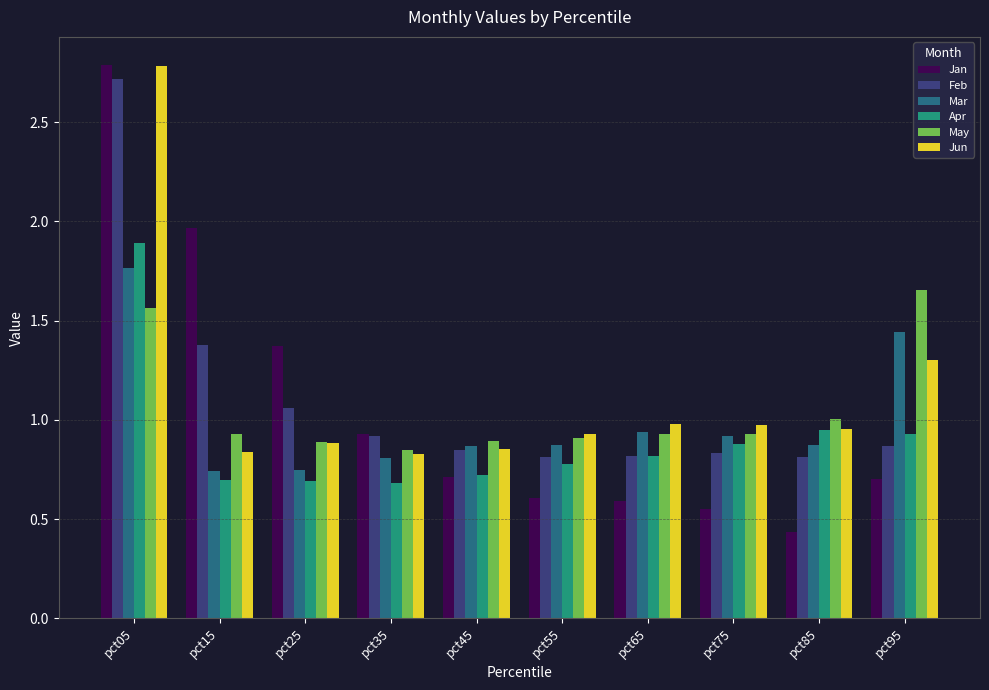

What is the spread (max minus min) of values at pct35?

0.2